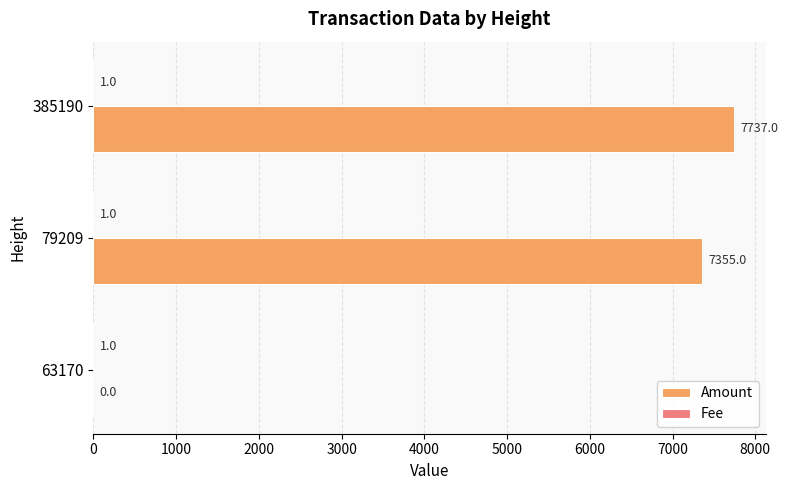

At which label does Amount reach its peak?

385190